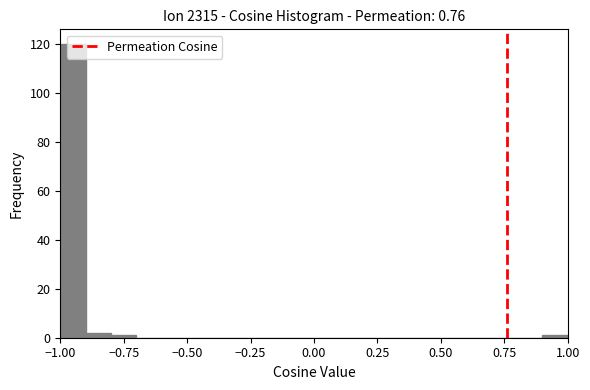

Read against the x-axis, roughly where is the centre of the tallest bar?

-0.95